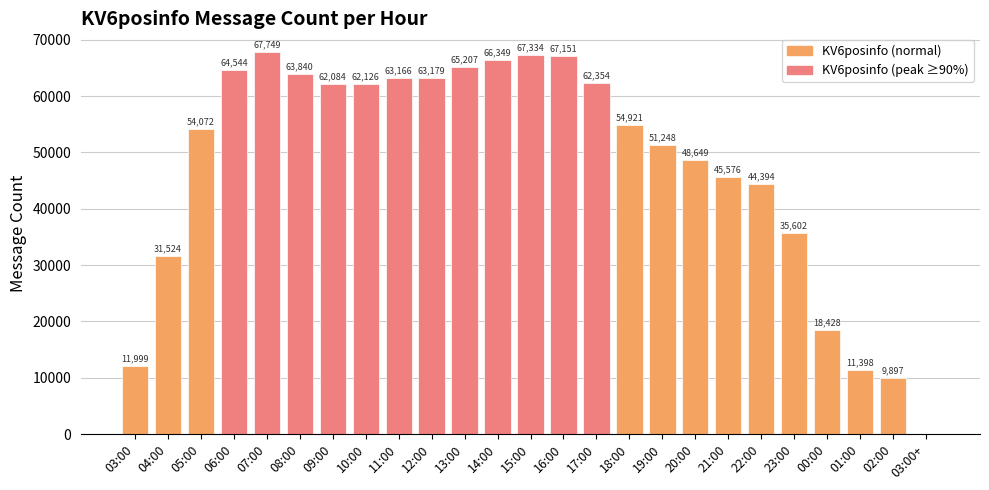

What is the maximum value shown in the chart?

67749